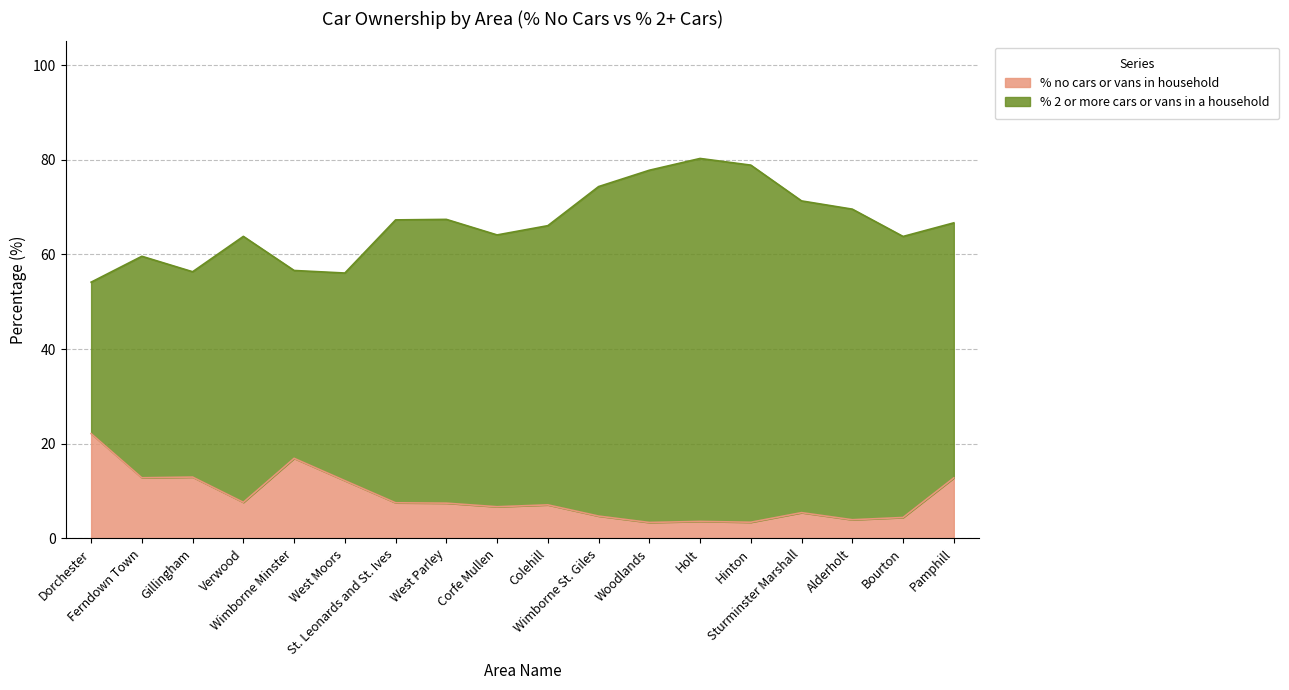

Between Gillingham and Dorchester, which is larger?

Dorchester